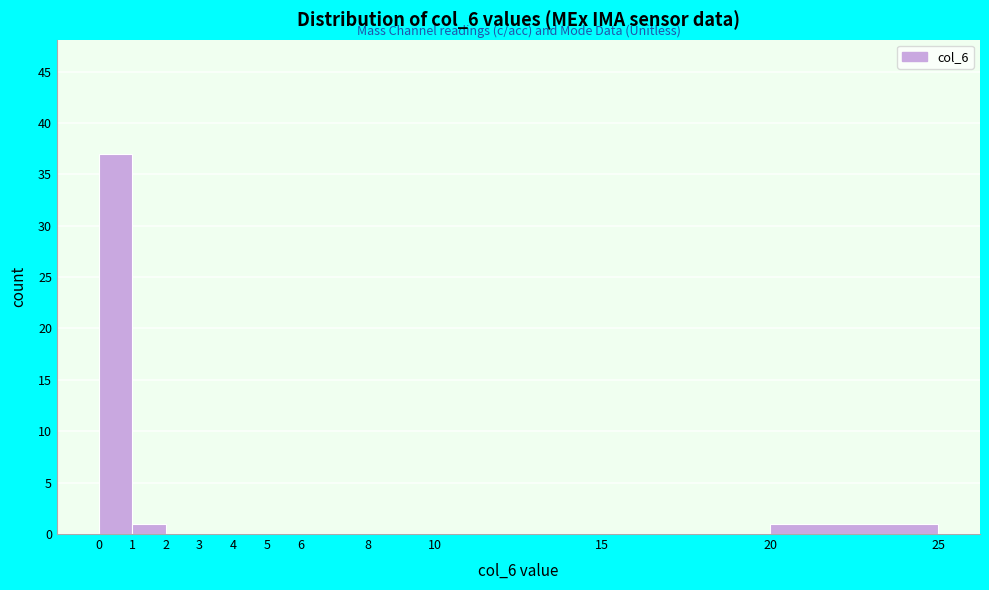

Reading left to right, transcribe this chart: for each bar, give the range it covers on the x-axis and its height. The values are not printed on the chart, so give them approximately, as read against the axis.

0 to 1: 37
1 to 2: 1
2 to 3: 0
3 to 4: 0
4 to 5: 0
5 to 6: 0
6 to 8: 0
8 to 10: 0
10 to 15: 0
15 to 20: 0
20 to 25: 1